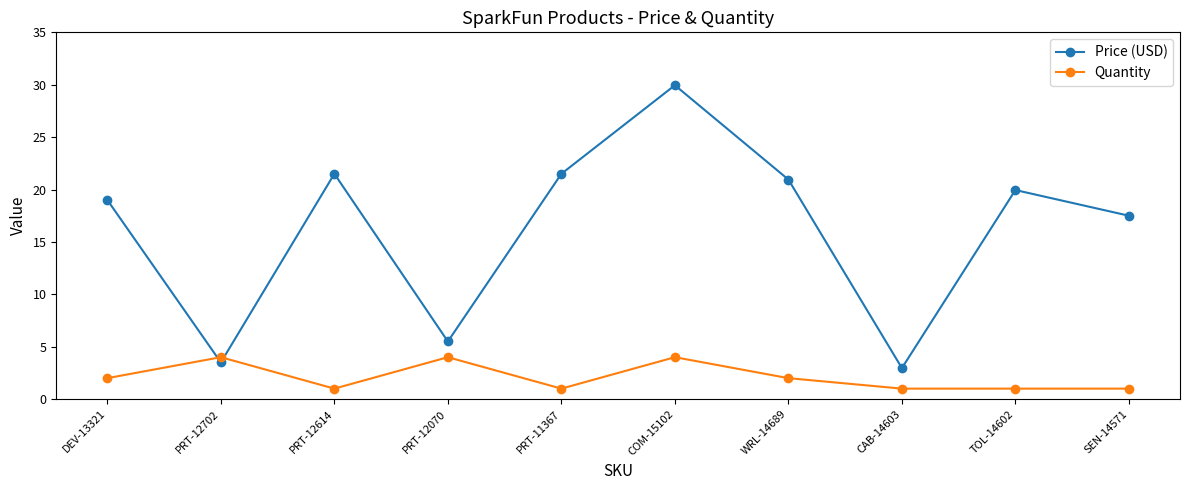

Count the number of categories in the chart.

10